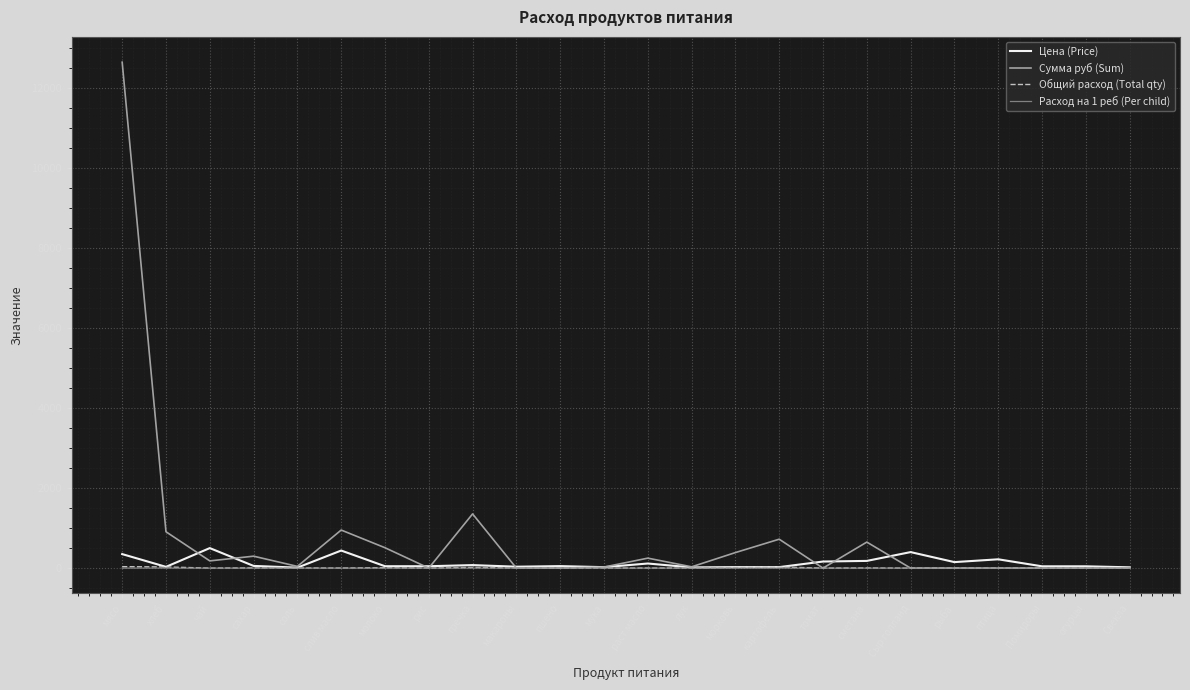

At which label is Сумма руб (Sum) closest to 6317?

гречка